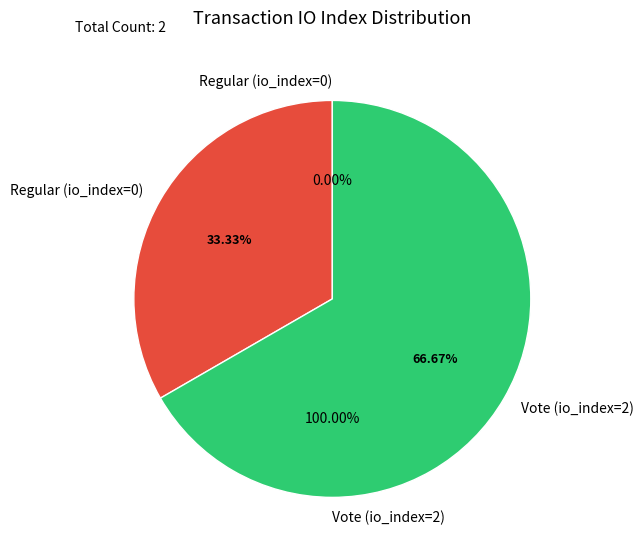

What is the smallest slice in the pie chart?

Regular (io_index=0)